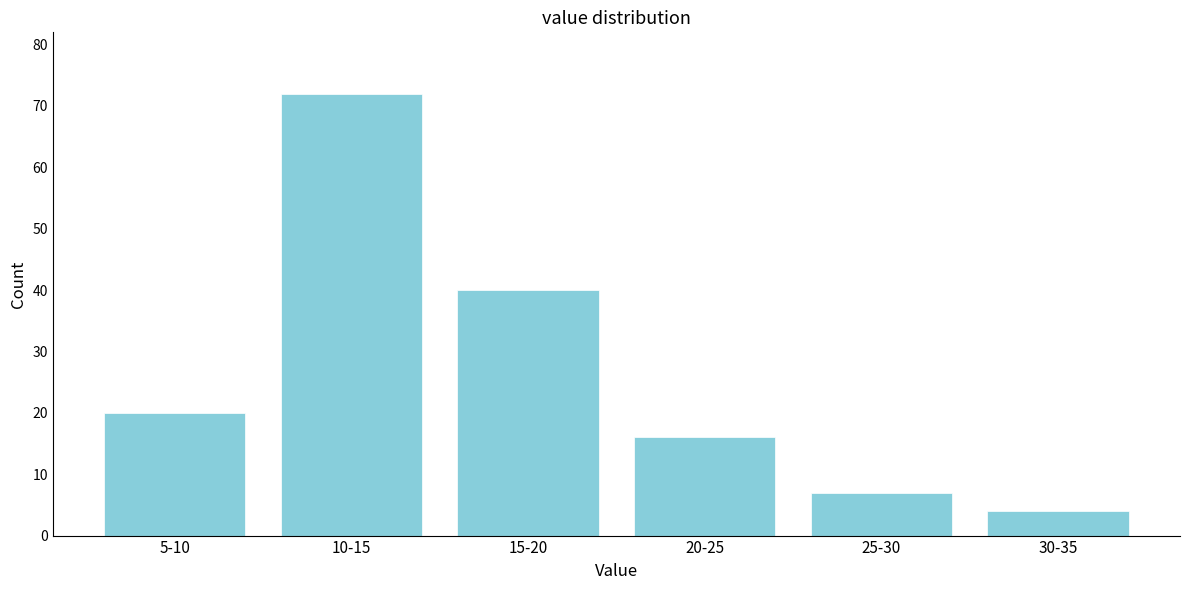

Reading left to right, transcribe all the data shown in this chart.

20	72	40	16	7	4